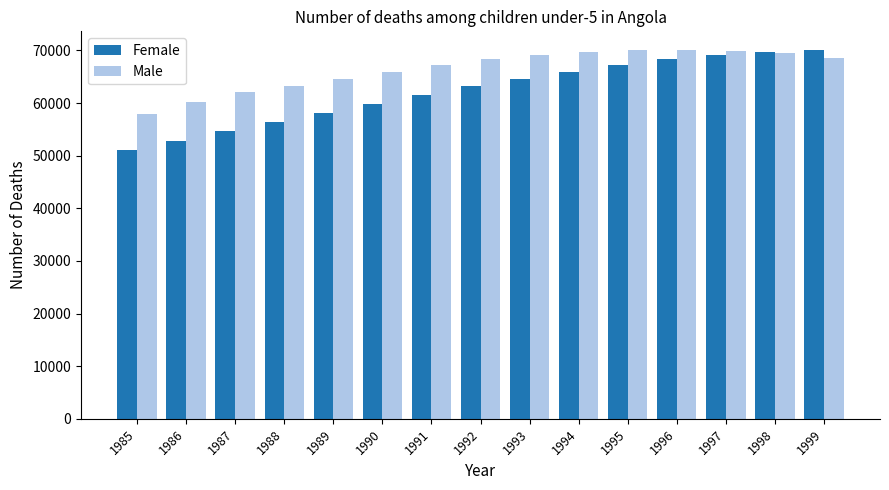

Which series has the largest range (max minus min)?

Female